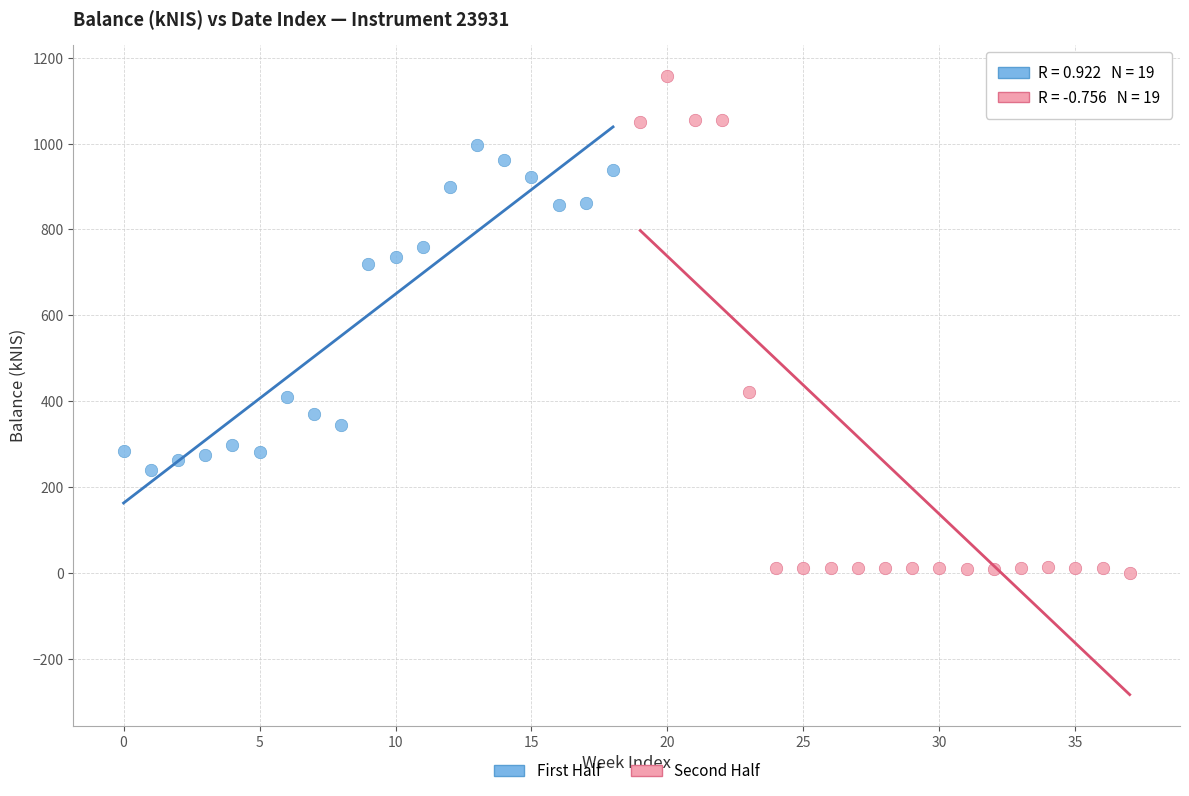

Which series reaches the maximum Y coordinate?

Second Half